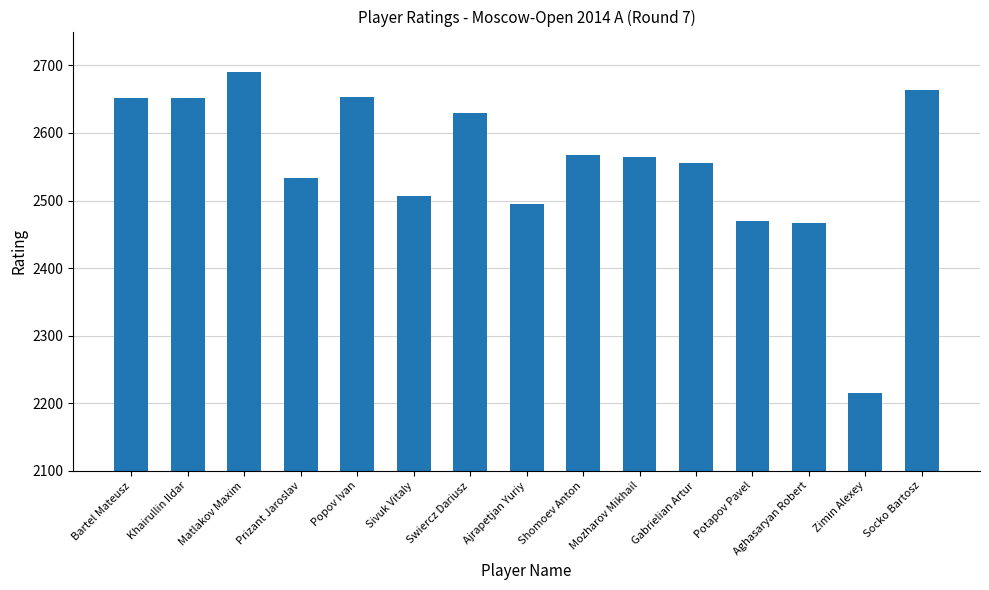

At which label does the data first exceed 2564?

Bartel Mateusz